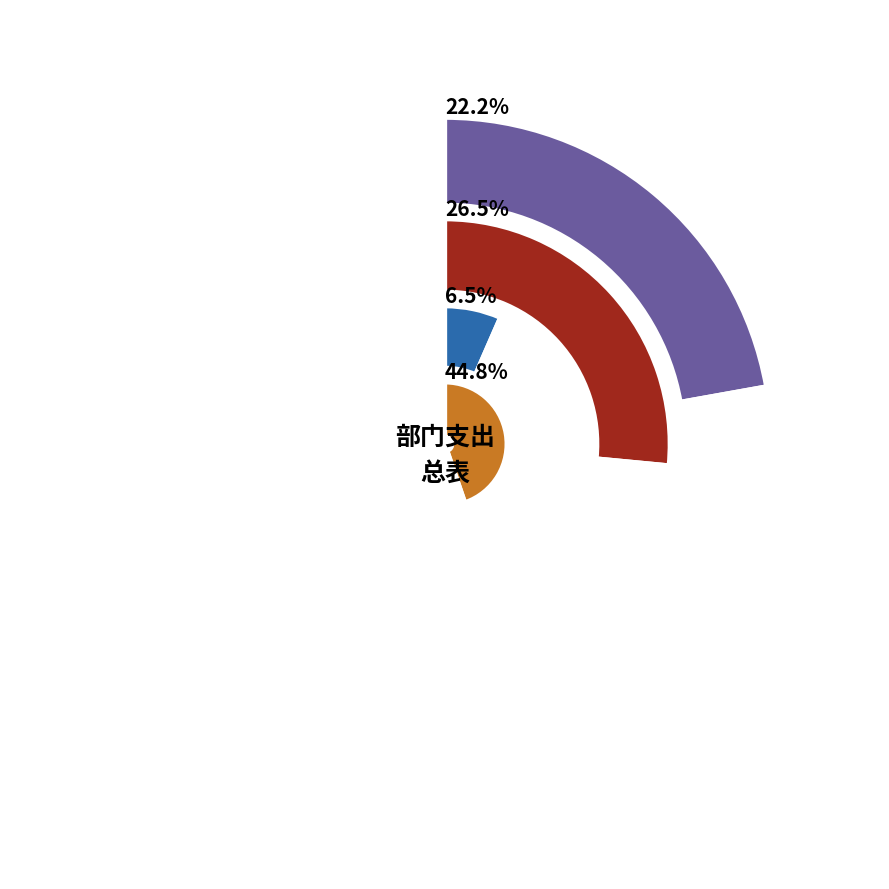

Which category has the biggest portion of the pie?

土地开发支出